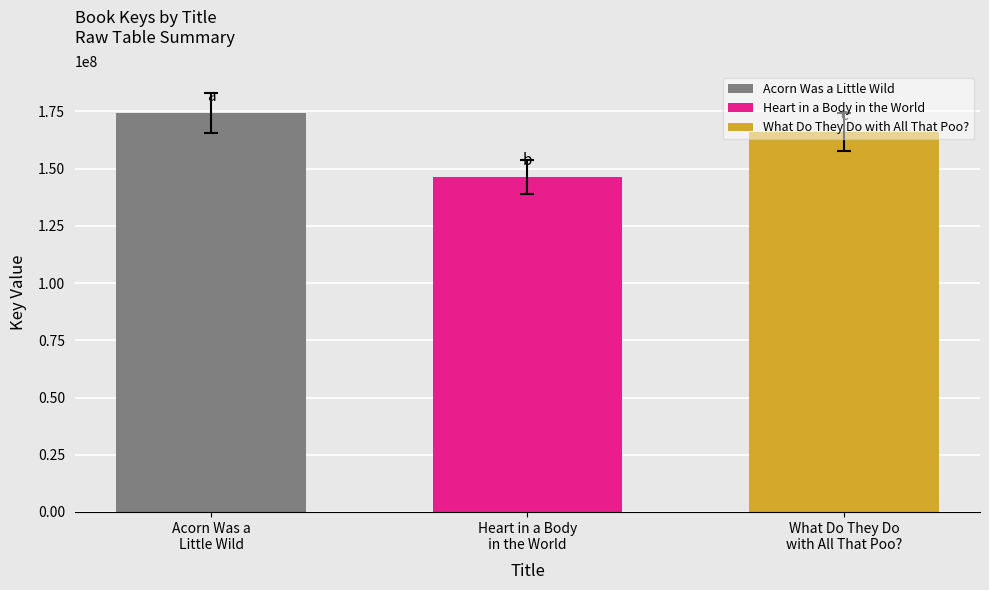

What is the minimum value for Heart in a Body in the World?

146399216